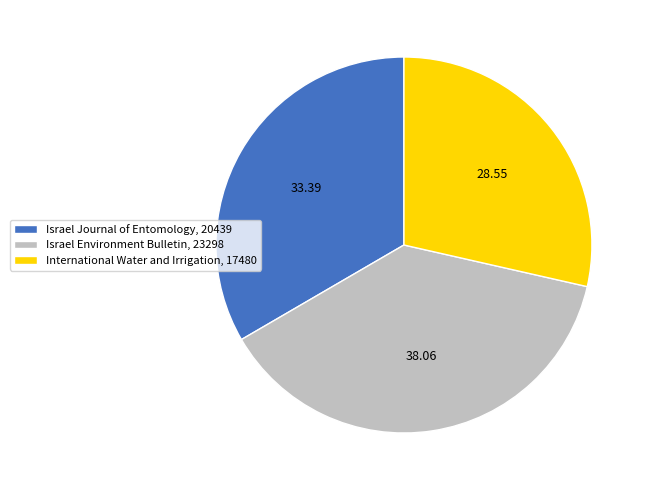

Do Israel Journal of Entomology, 20439 and International Water and Irrigation, 17480 together represent more than half of the pie?

Yes